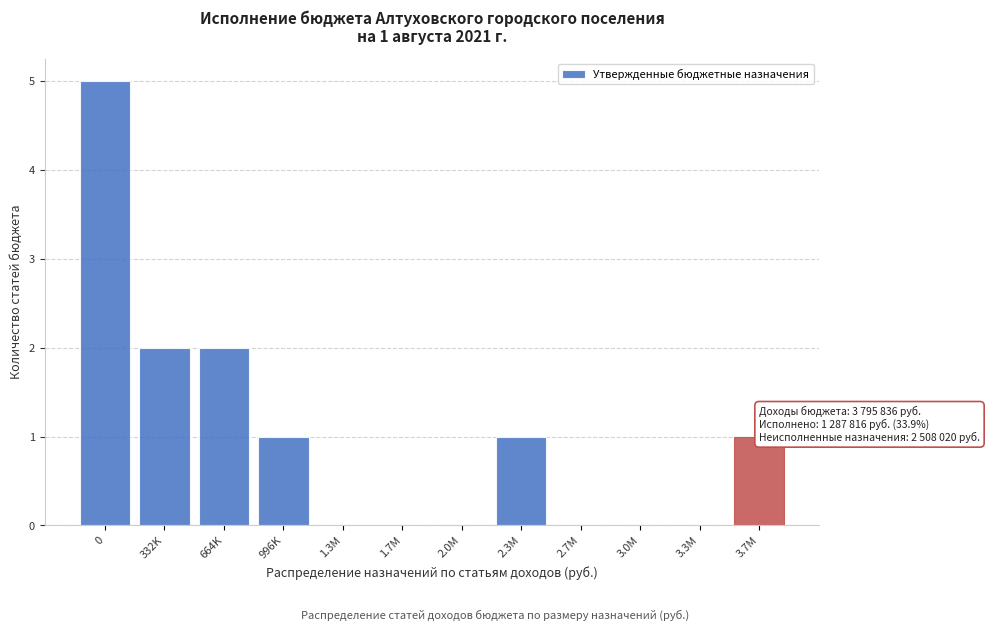

Reading right to left, transcribe all the data shown in this chart.

3.7M=1	3.3M=0	3.0M=0	2.7M=0	2.3M=1	2.0M=0	1.7M=0	1.3M=0	996K=1	664K=2	332K=2	0=5